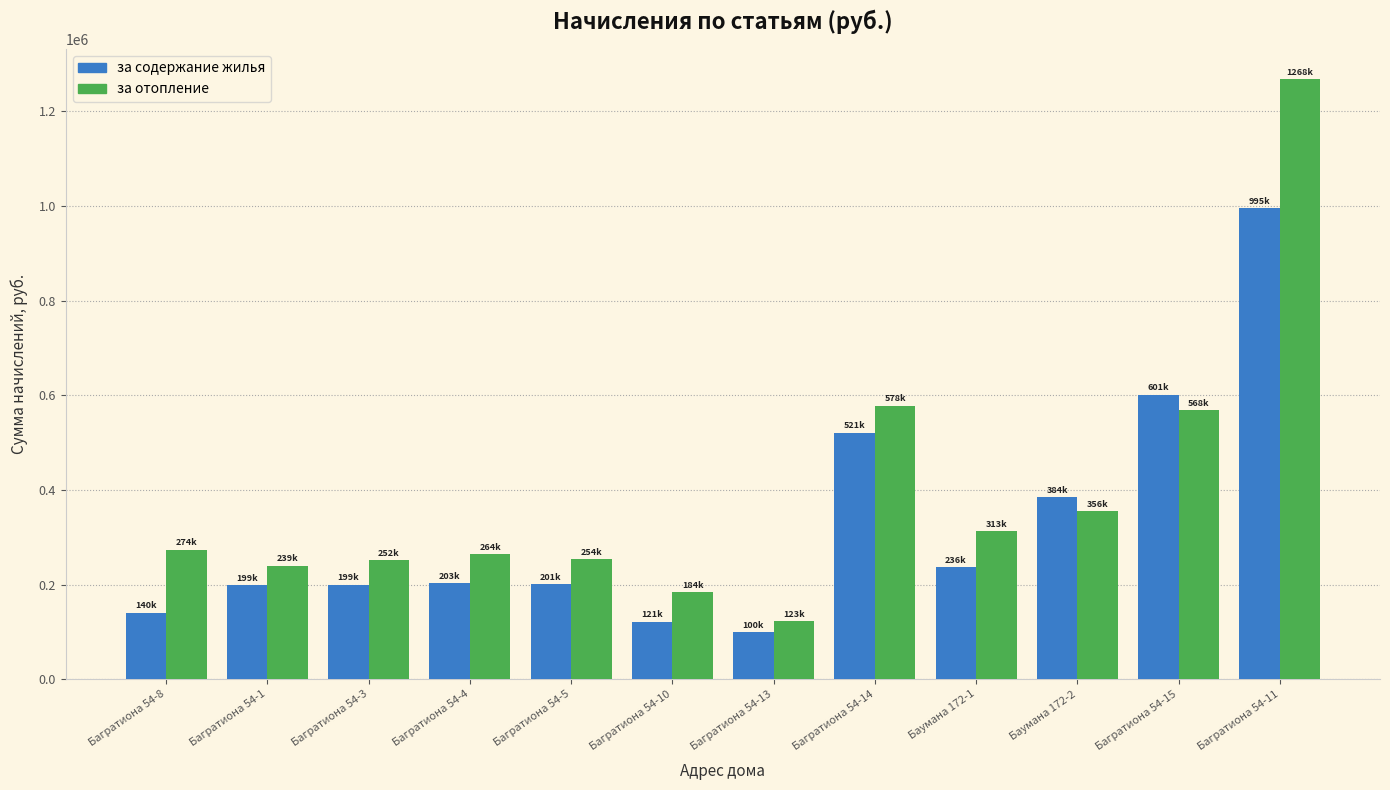

What is the greatest value displayed?

1268304.8